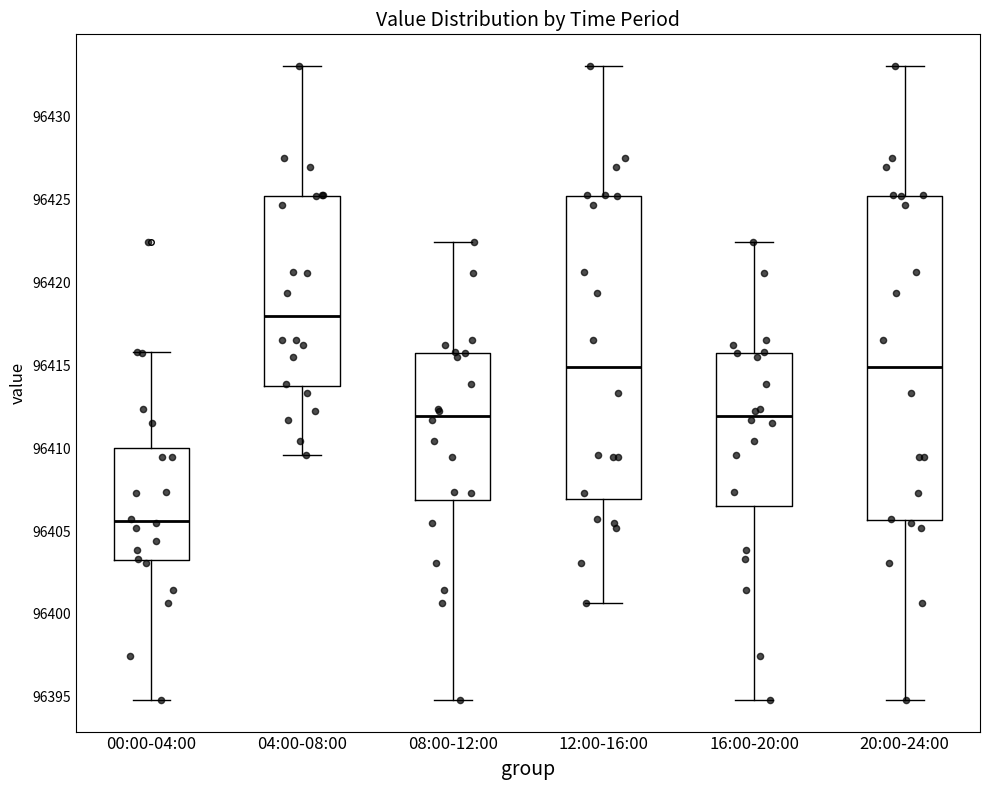

Which box's median line is the lowest?

00:00-04:00